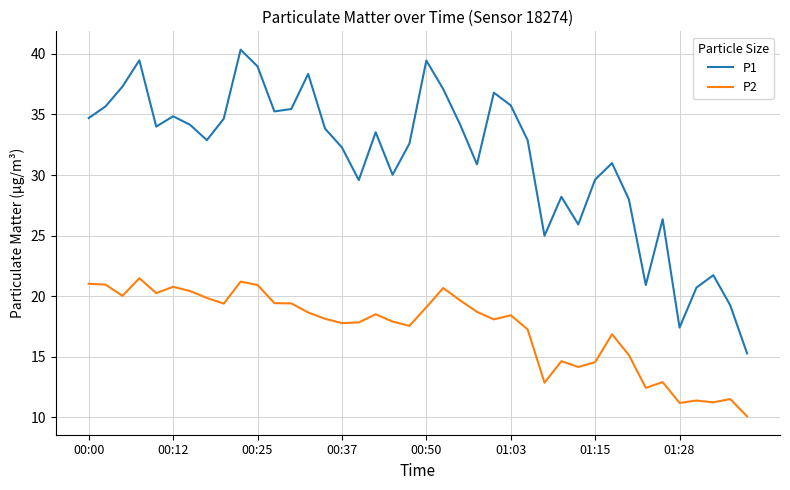

What is the minimum value for P2?

10.1